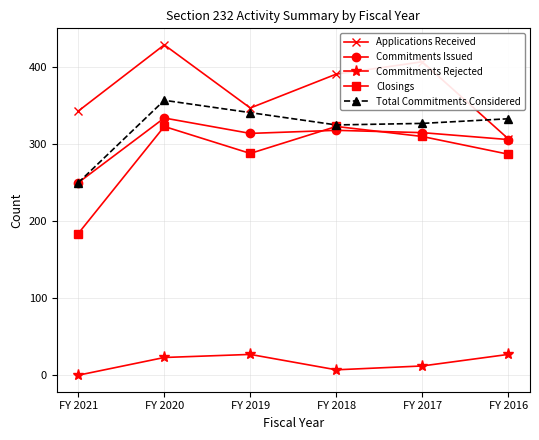

How many interior local valleys does the Commitments Rejected series have?

1